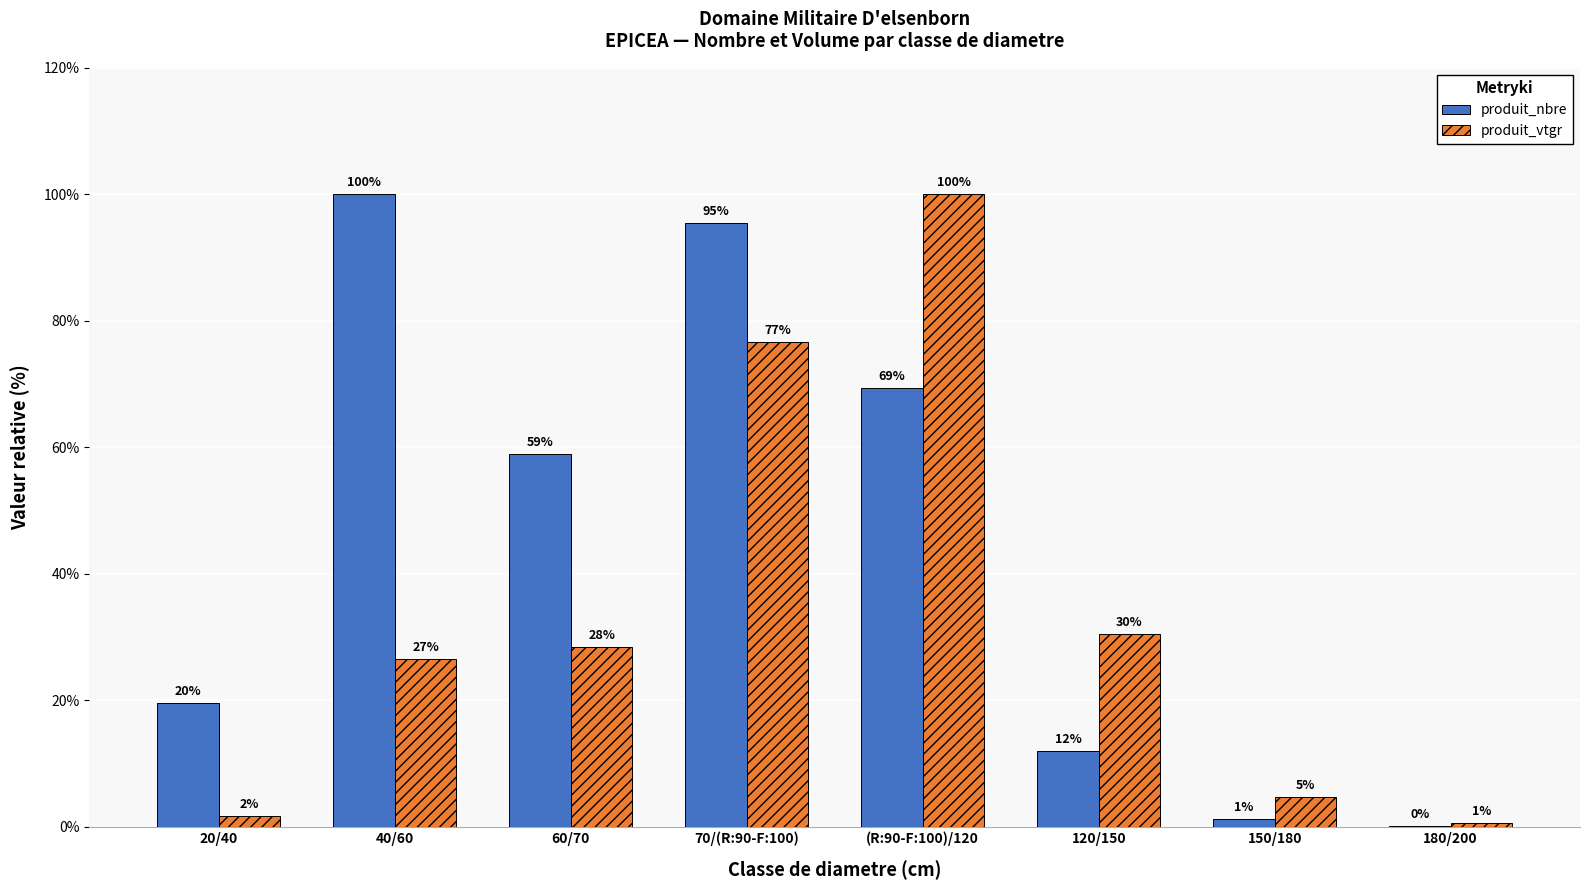

What is the label of the 4th bar from the right?

(R:90-F:100)/120